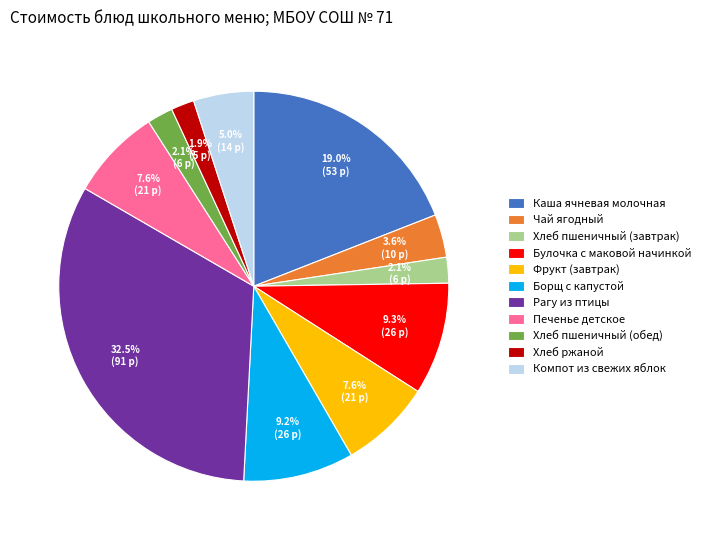

To the nearest percent, what is the difference between the Борщ с капустой and Рагу из птицы slice percentages?

23%